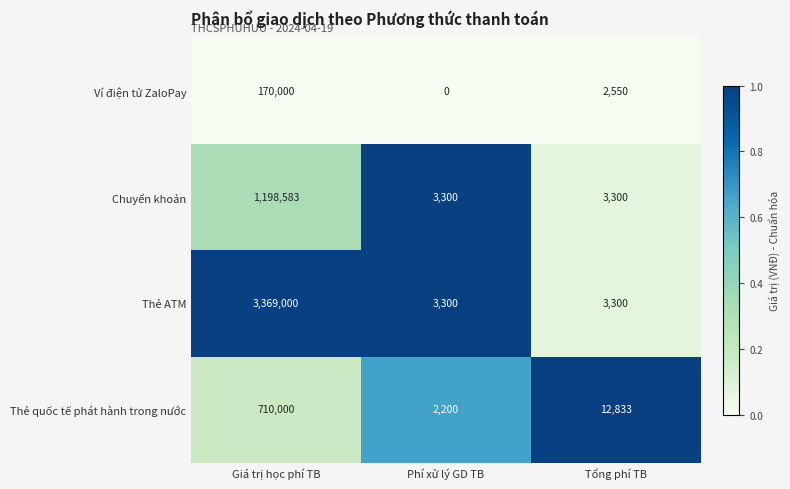

Rank the series by their maximum value, from lowest to highest.

Ví điện tử ZaloPay, Thẻ quốc tế phát hành trong nước, Chuyển khoản, Thẻ ATM